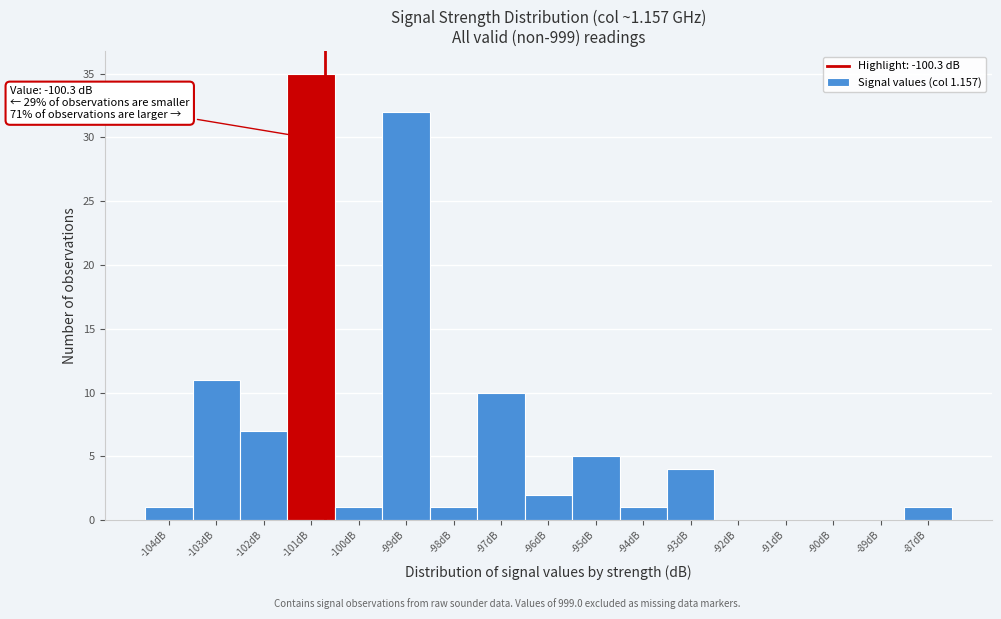

Which category has the highest value across all series?

-101dB